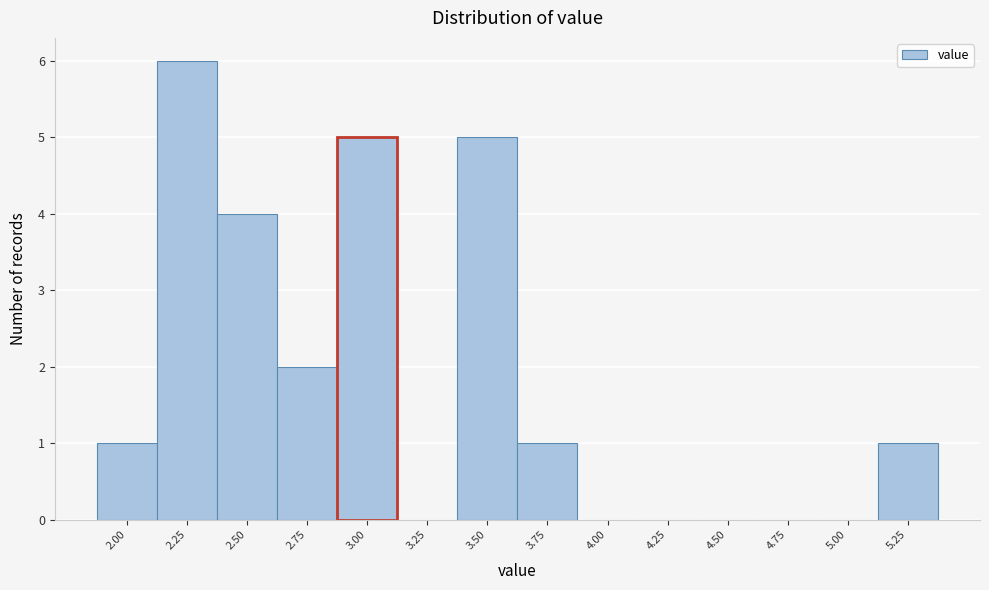

Reading right to left, list all the values displayed in this chart.

5.25=1	5.00=0	4.75=0	4.50=0	4.25=0	4.00=0	3.75=1	3.50=5	3.25=0	3.00=5	2.75=2	2.50=4	2.25=6	2.00=1